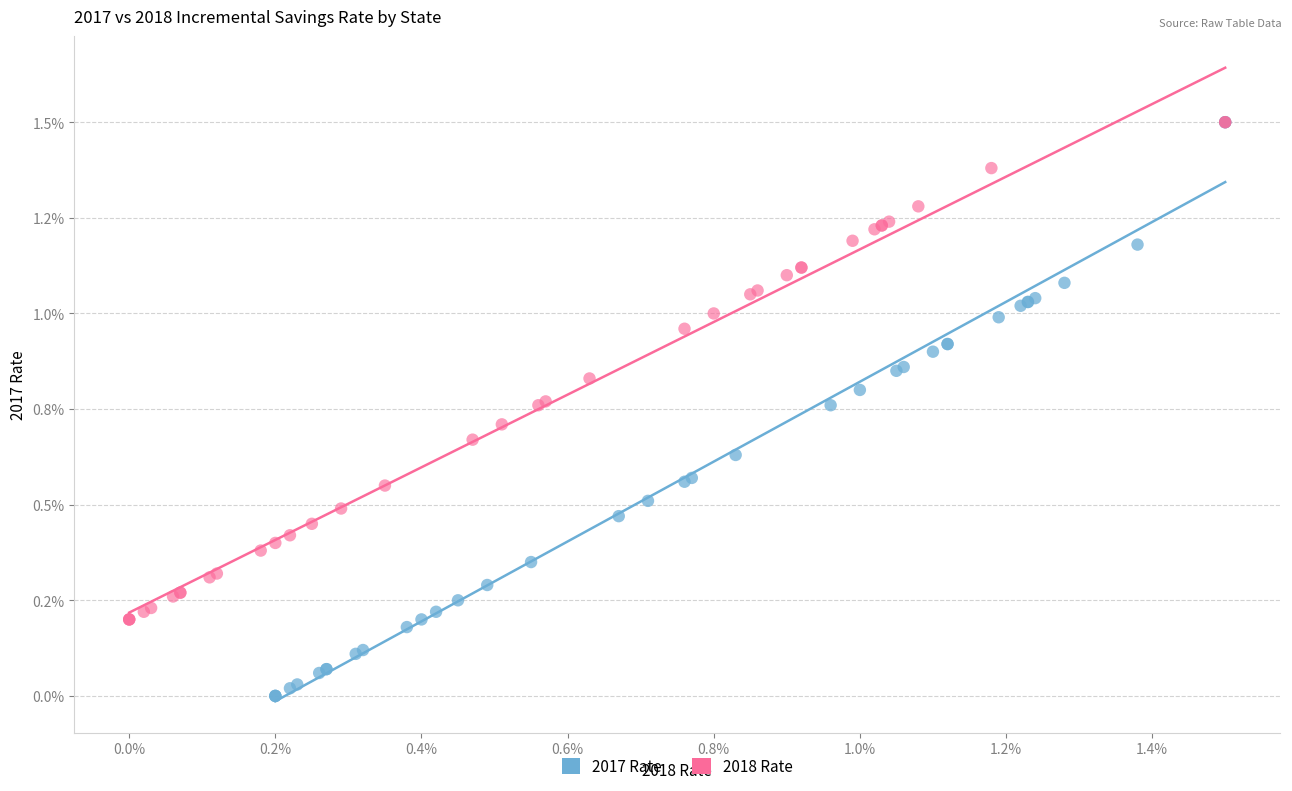

Which series contains the lowest Y value?

2017 Rate